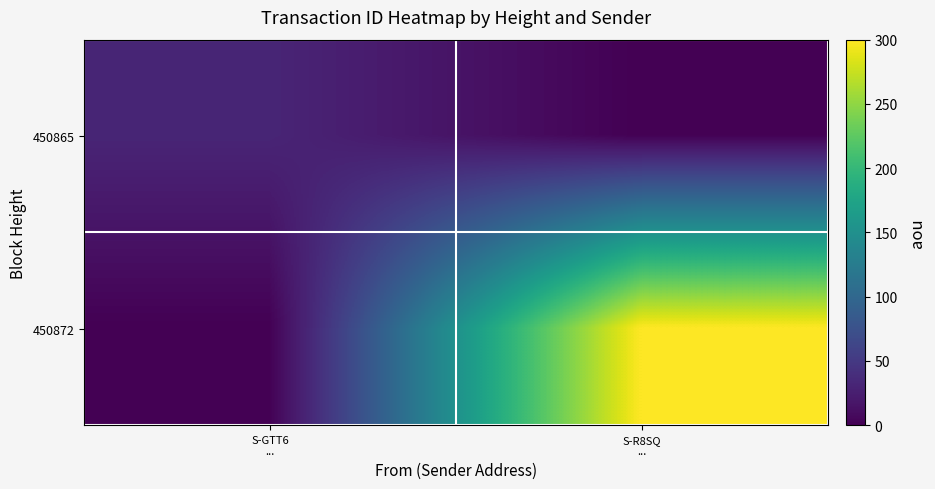

What is the total value across all series at S-R8SQ
...?

300.0